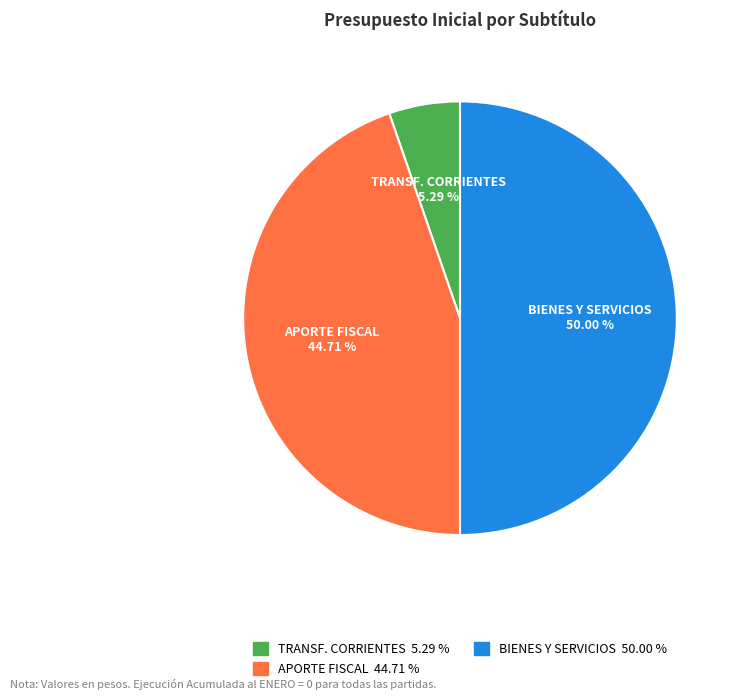

How many slices are in this pie chart?

3